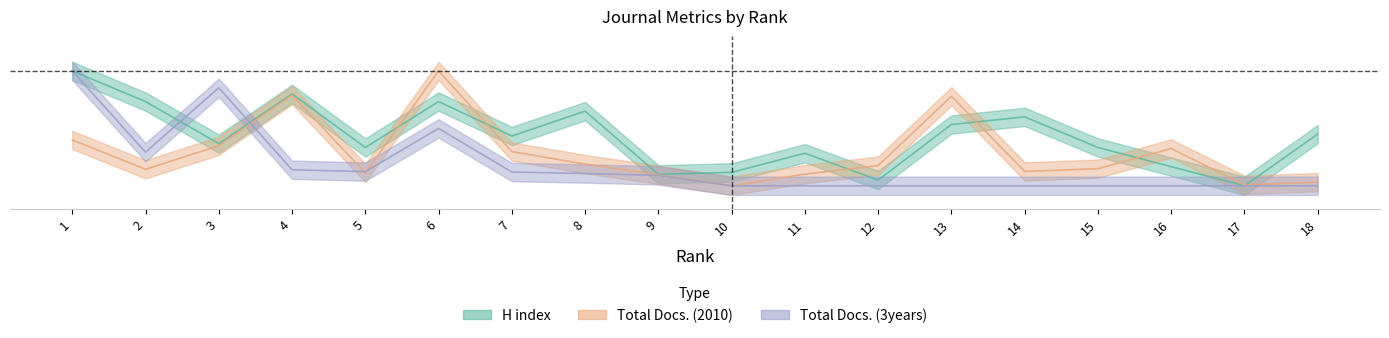

What is the value of the Total Docs. (2010) point at the 13th from the left?

0.8